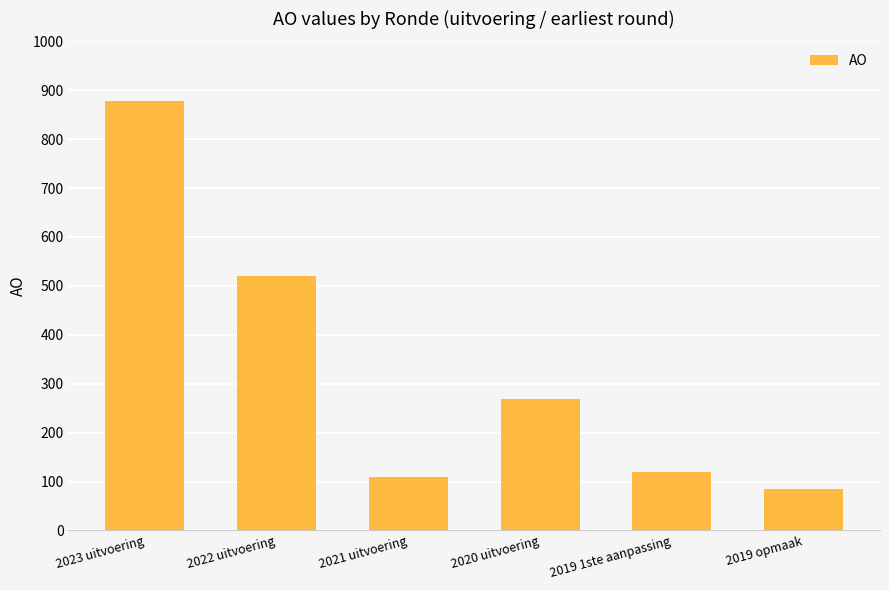

What is the maximum value shown in the chart?

878